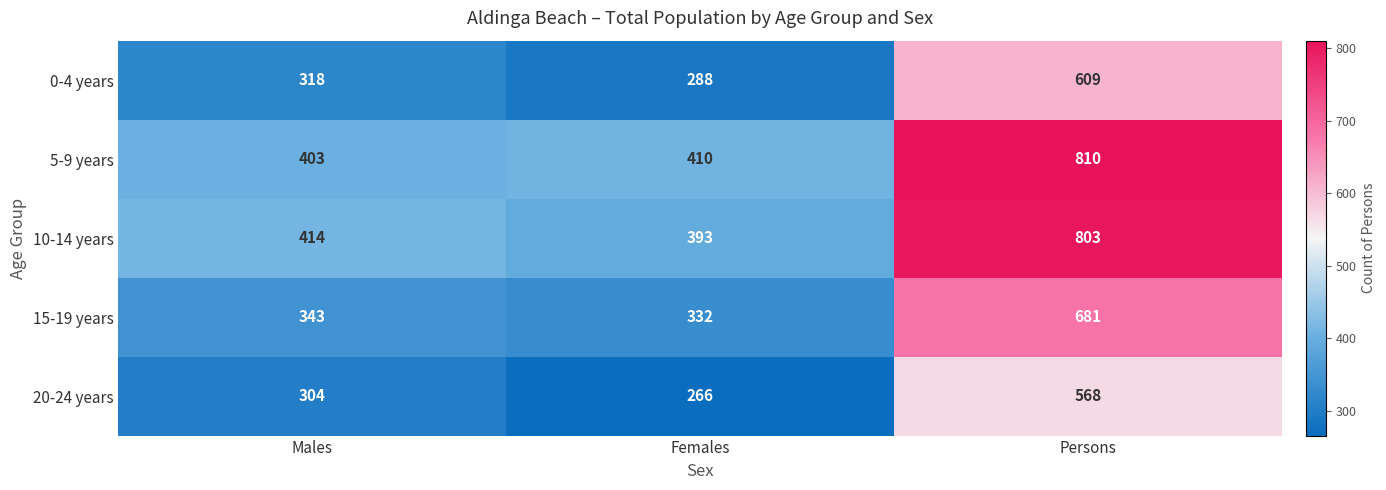

Which series has the widest spread of values?

10-14 years